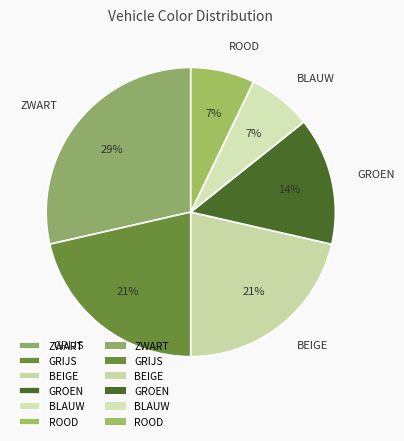

To the nearest percent, what percentage of the pie is BEIGE?

21%